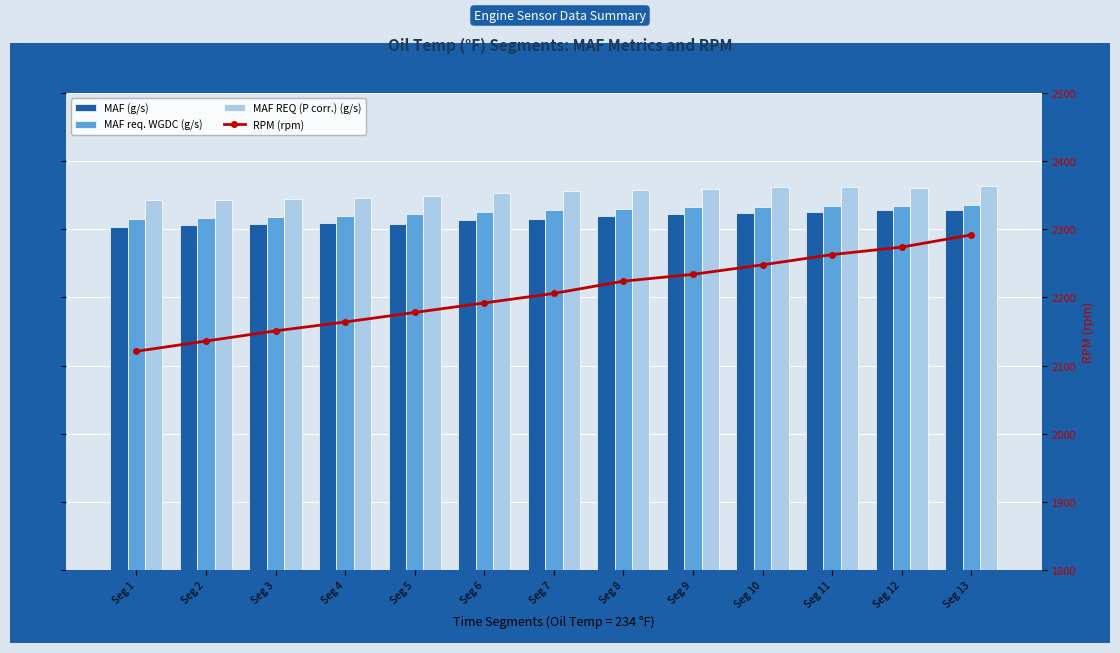

Which label corresponds to the smallest value in the chart?

Seg 1